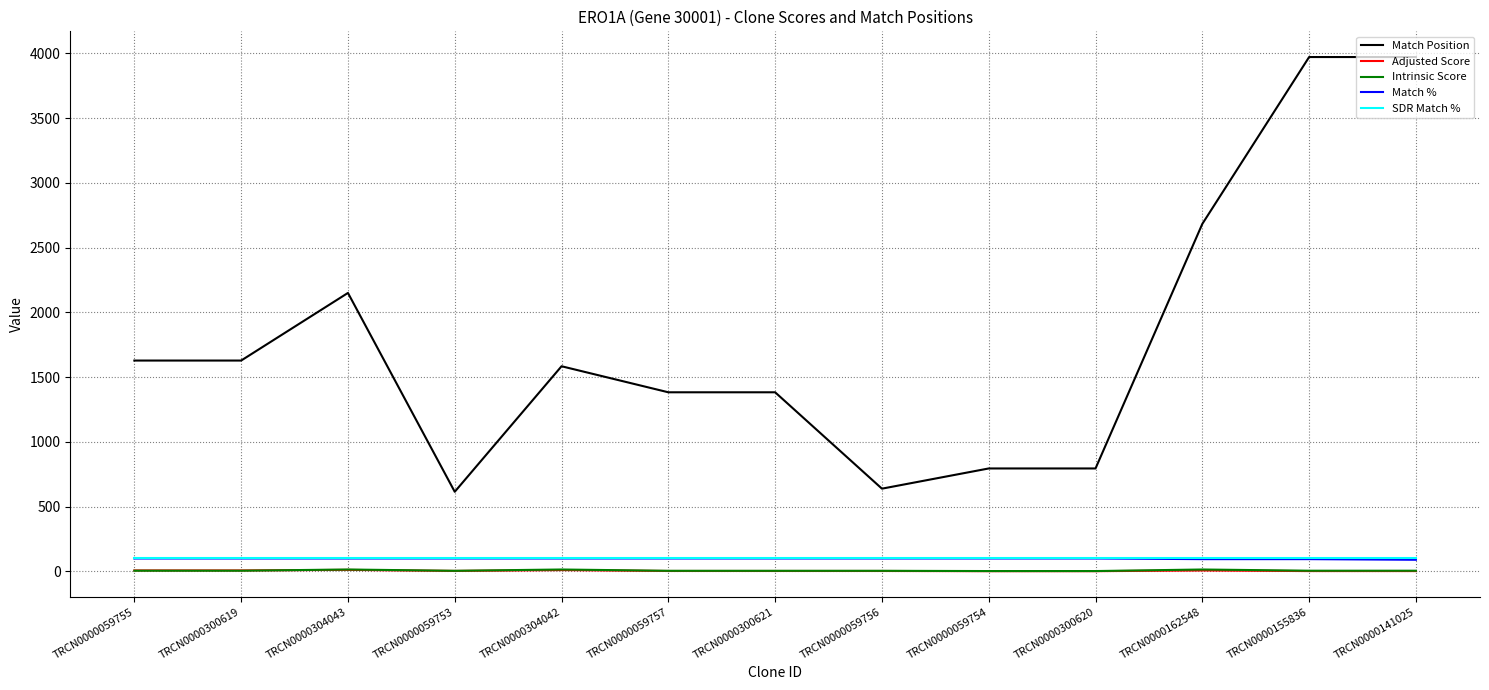

The value of SDR Match % at TRCN0000155836 is 100.0. True or false?

True